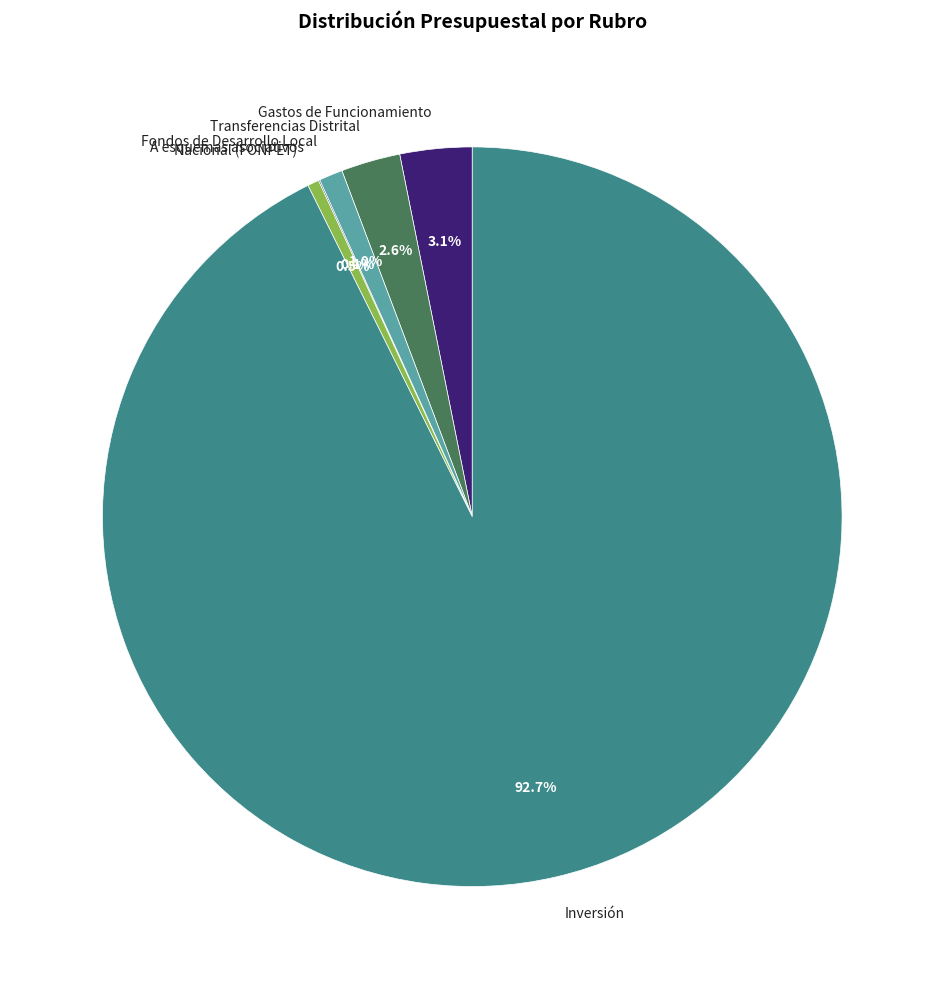

Between Fondos de Desarrollo Local and Gastos de Funcionamiento, which is larger?

Gastos de Funcionamiento